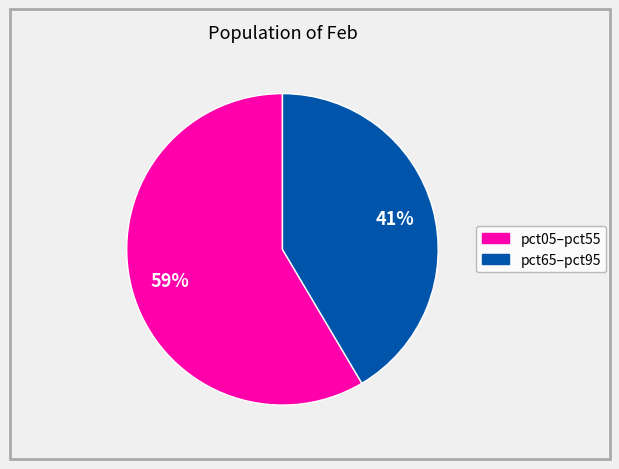

Is there any slice that represents more than half of the pie?

Yes